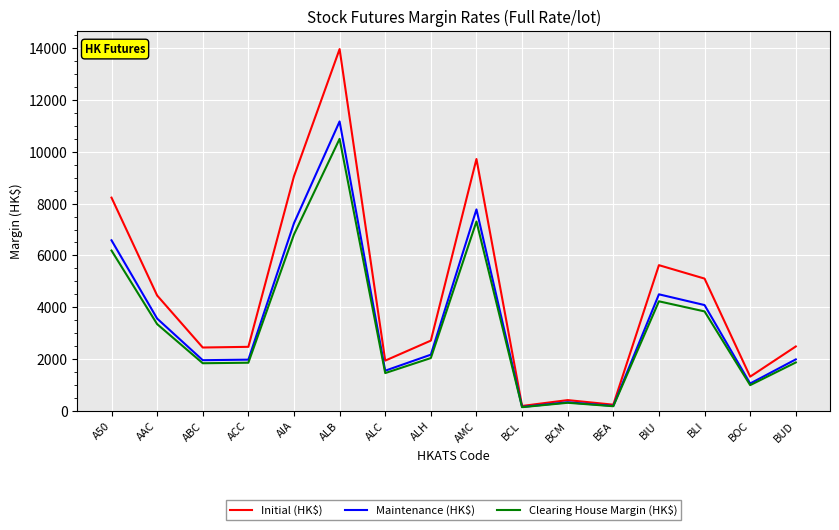

List the series in order of their peak value, highest first.

Initial (HK$), Maintenance (HK$), Clearing House Margin (HK$)